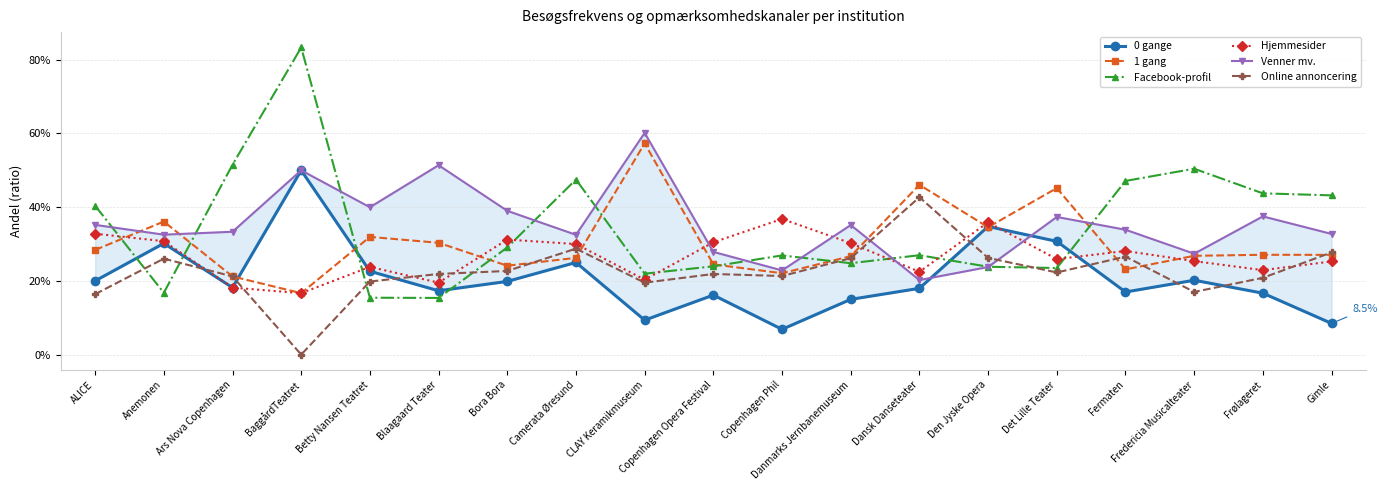

What is the label of the 10th point from the right?

Copenhagen Opera Festival